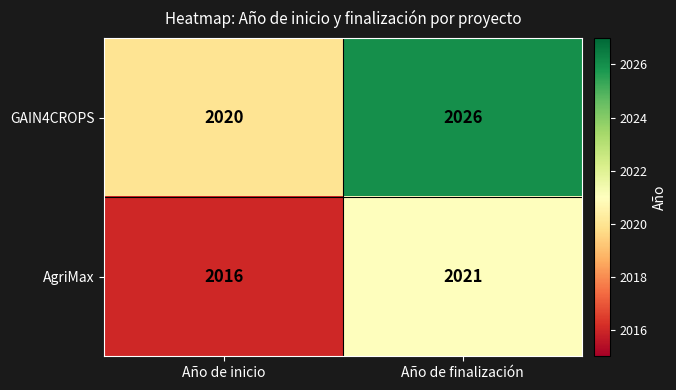

What is the difference between the AgriMax values at Año de finalización and Año de inicio?

5